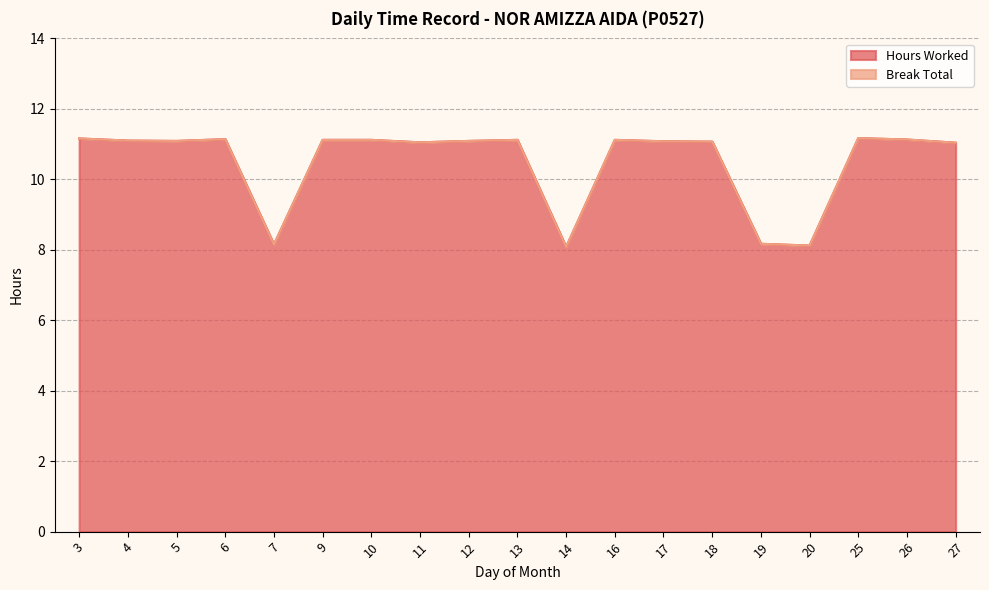

What is the value of the 6th point from the left?

11.1